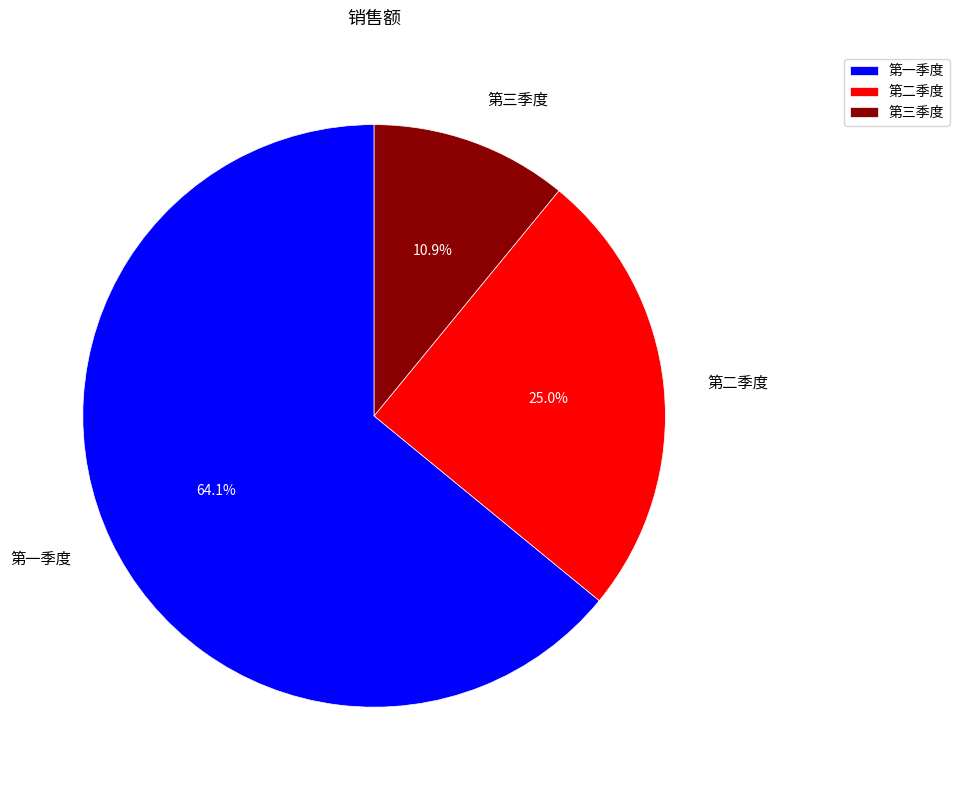

Count the number of slices in the pie.

3